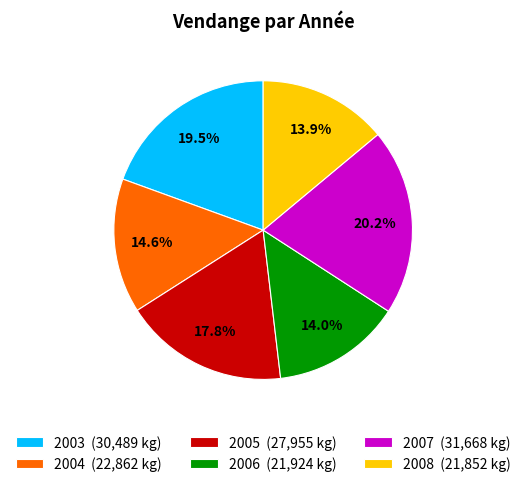

Which has a higher value, 2007 (31,668 kg) or 2004 (22,862 kg)?

2007 (31,668 kg)